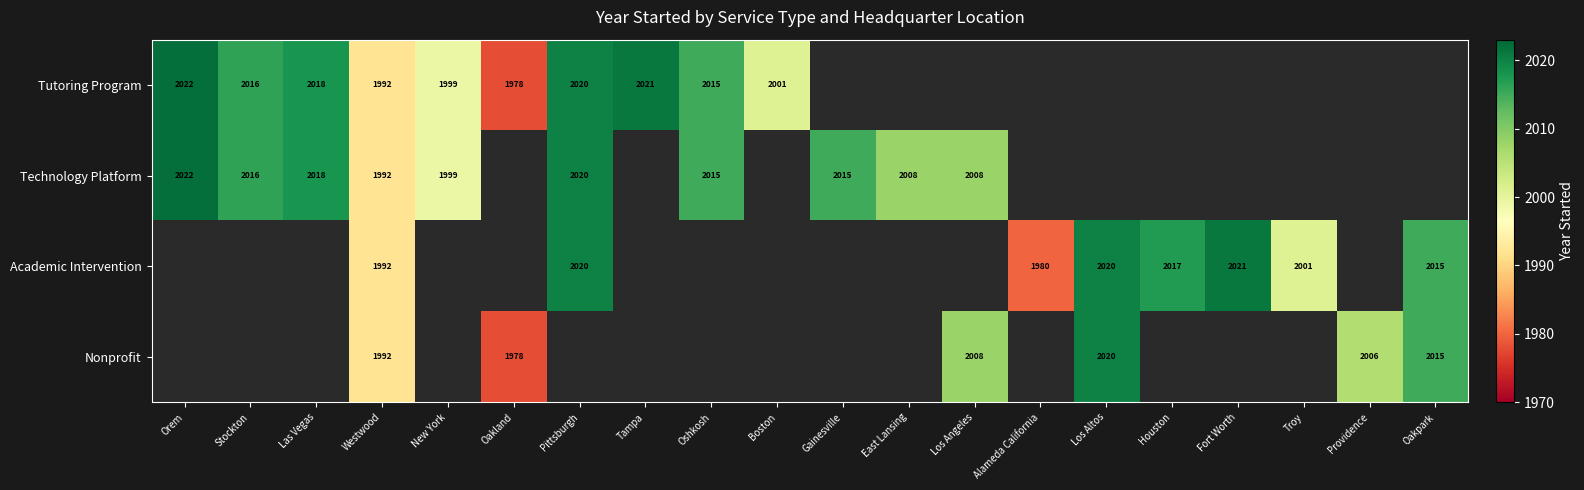

What is the difference between the Nonprofit values at Los Altos and Los Angeles?

12